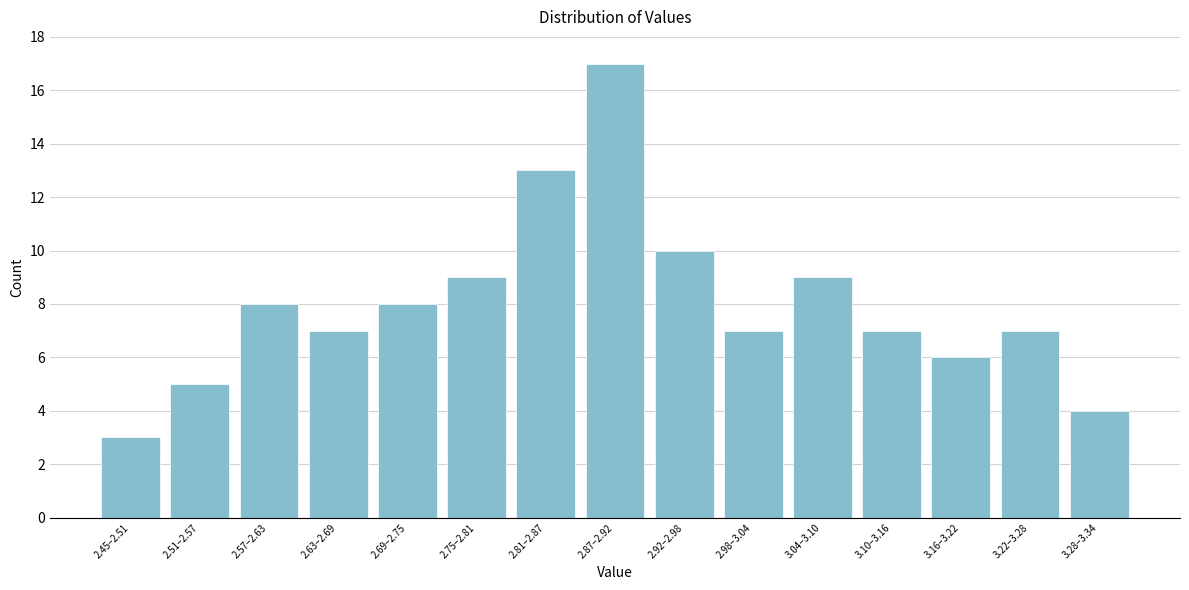

Reading right to left, what are all the values shown in this chart?

3.28–3.34=4	3.22–3.28=7	3.16–3.22=6	3.10–3.16=7	3.04–3.10=9	2.98–3.04=7	2.92–2.98=10	2.87–2.92=17	2.81–2.87=13	2.75–2.81=9	2.69–2.75=8	2.63–2.69=7	2.57–2.63=8	2.51–2.57=5	2.45–2.51=3